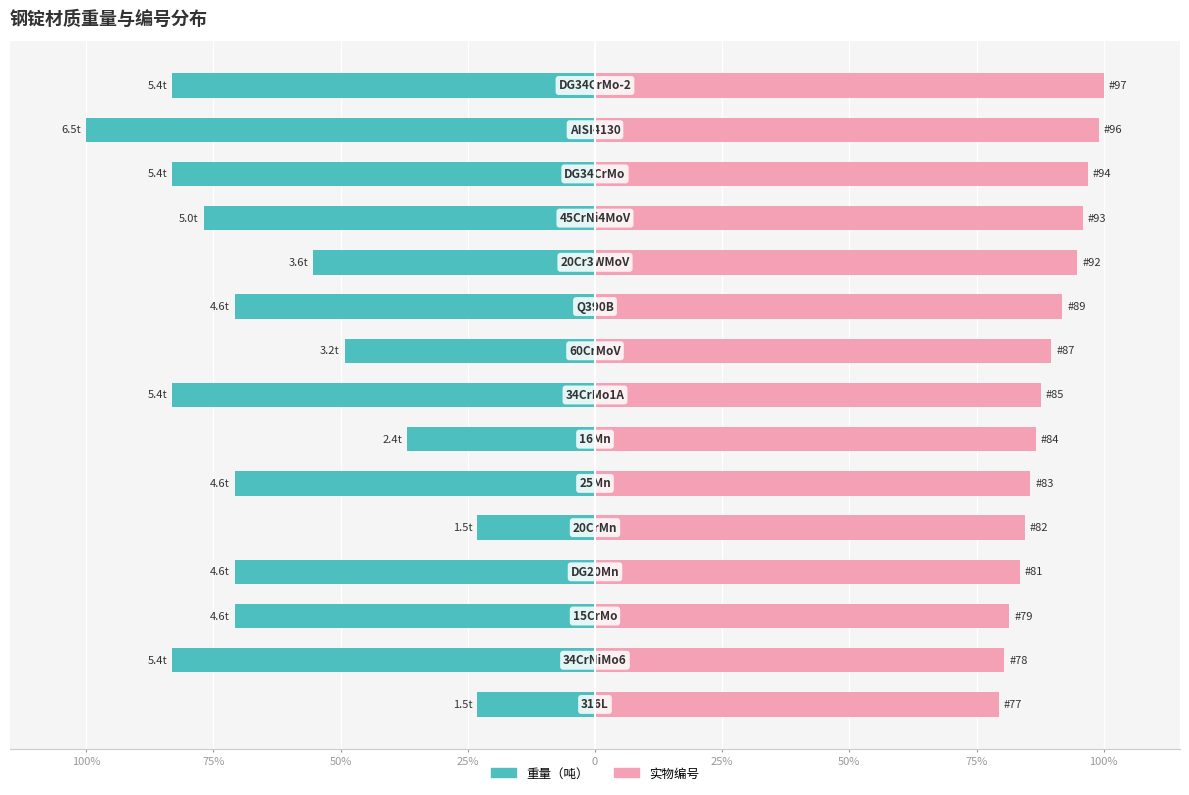

Rank the series by their maximum value, from lowest to highest.

重量（吨）, 实物编号